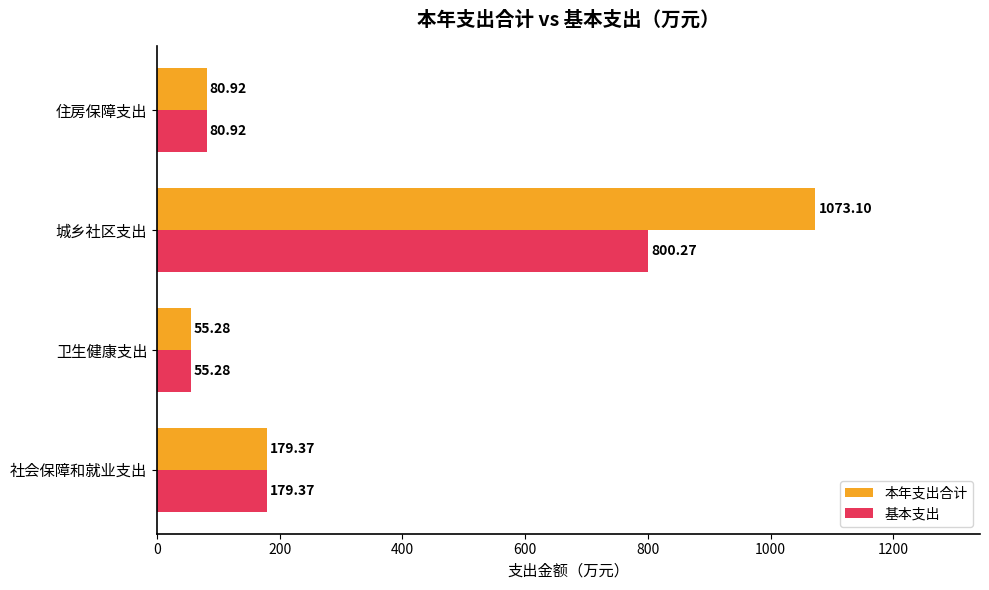

What is the average value of the 本年支出合计 series?

347.2